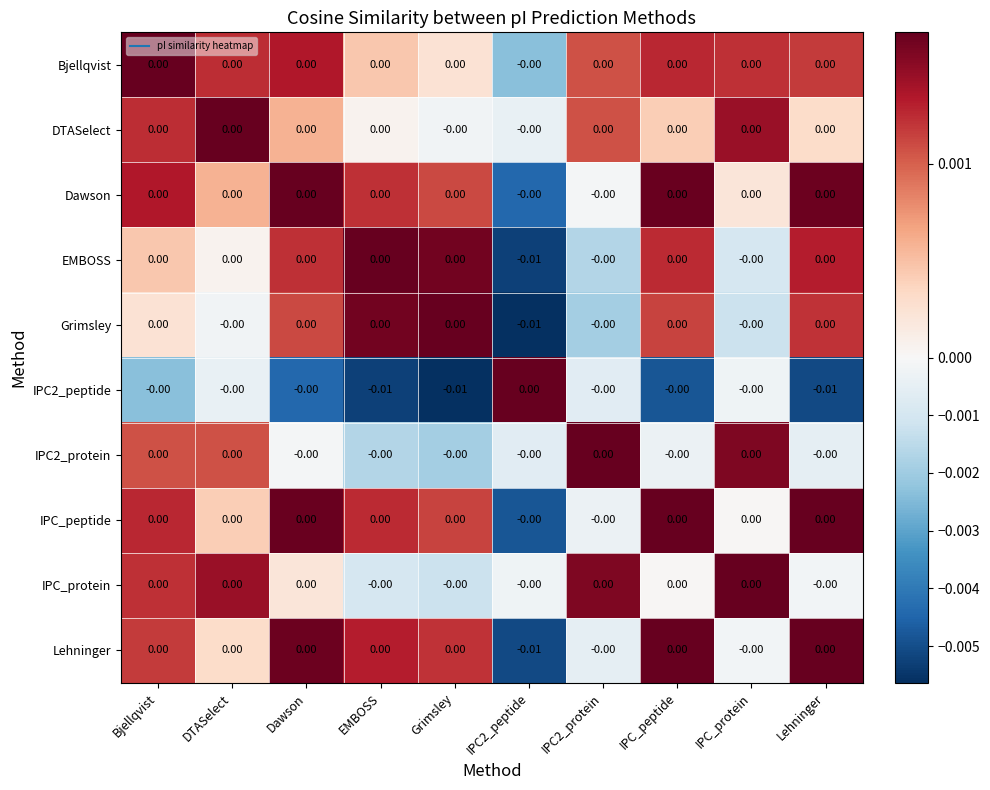

Count the number of data series in this chart.

10